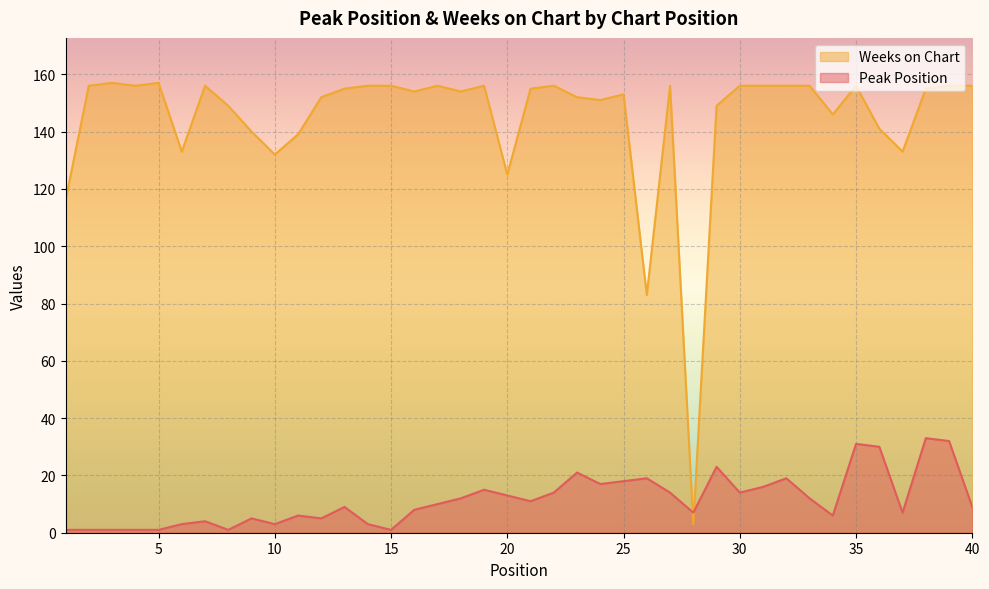

True or false: Weeks on Chart has a value of 146 at 34.

True